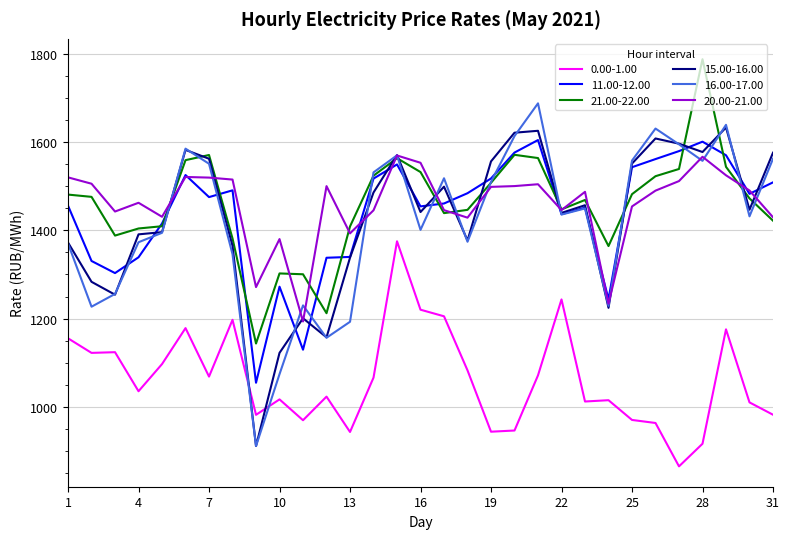

Which series has the largest range (max minus min)?

16.00-17.00